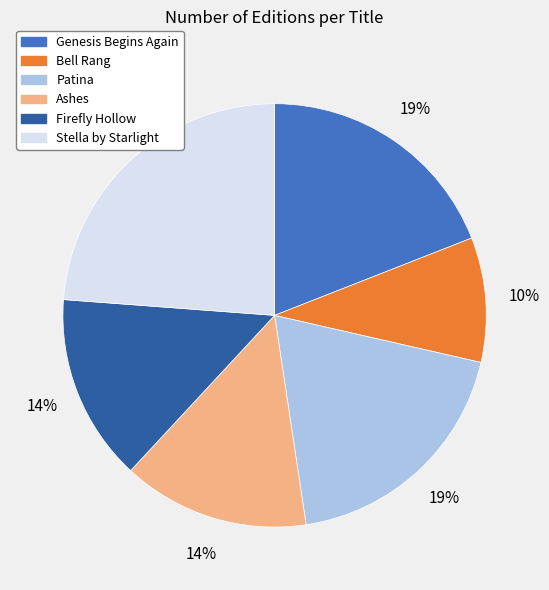

Is there a majority slice in this chart?

No